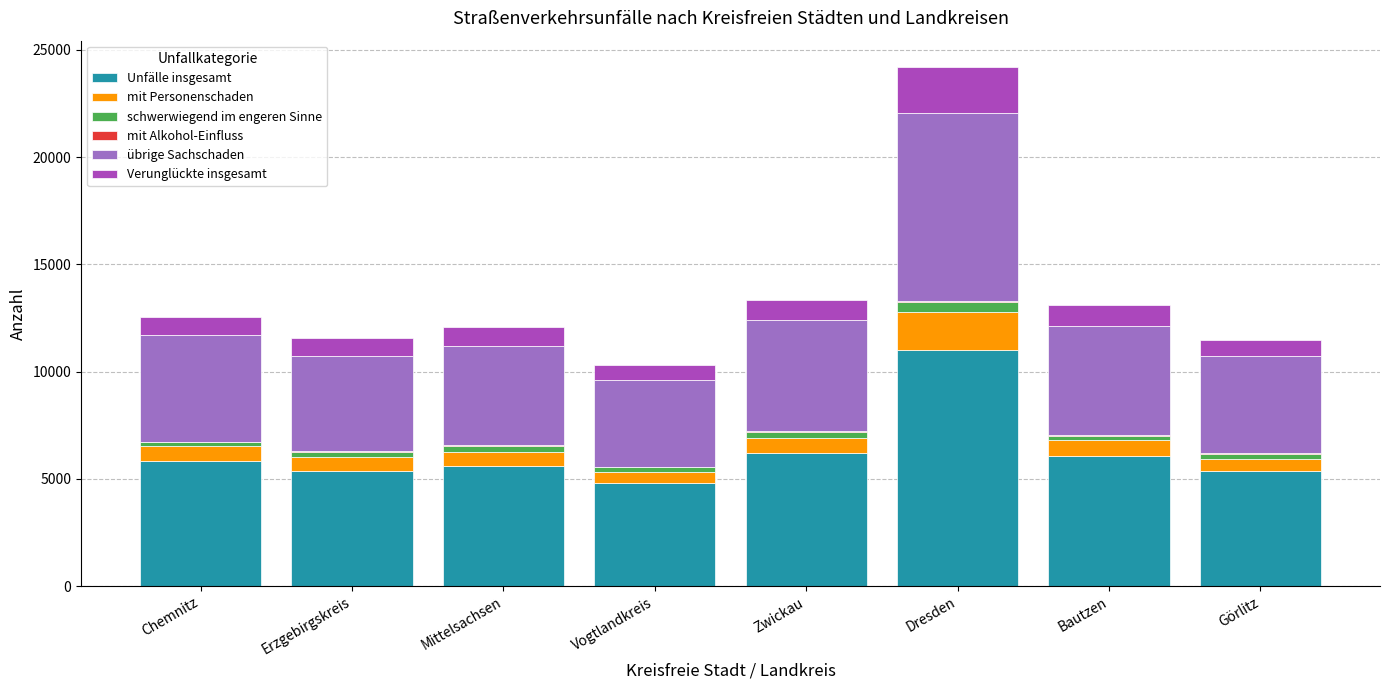

What is the average value of the Unfälle insgesamt series?

6282